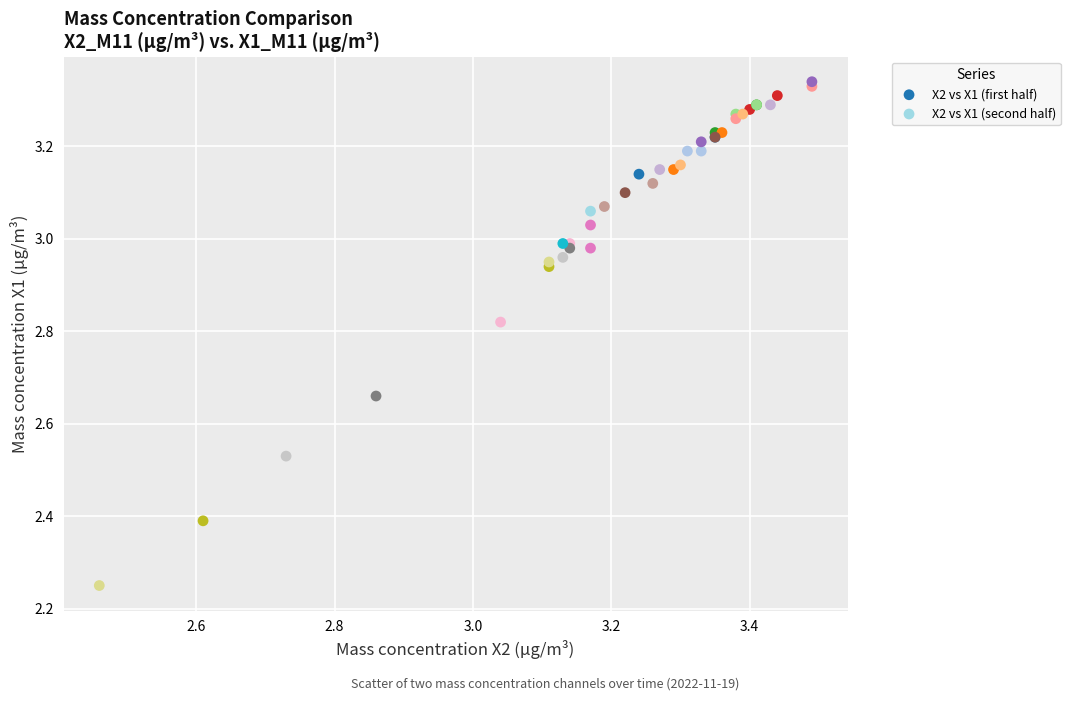

Which series reaches the minimum Y coordinate?

X2 vs X1 (second half)